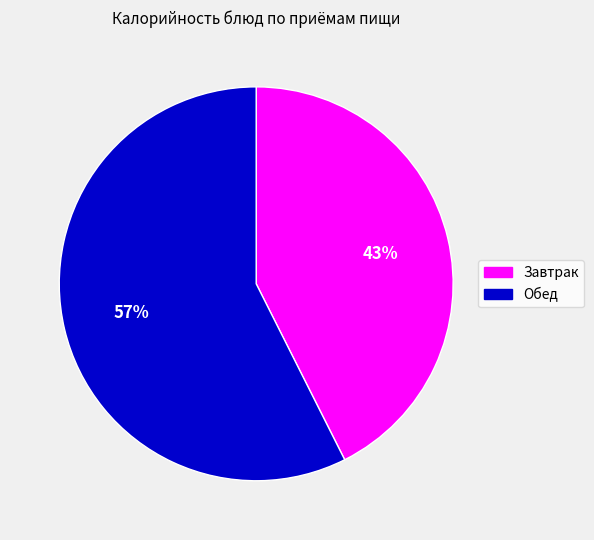

True or false: Завтрак accounts for 43% of the total.

True